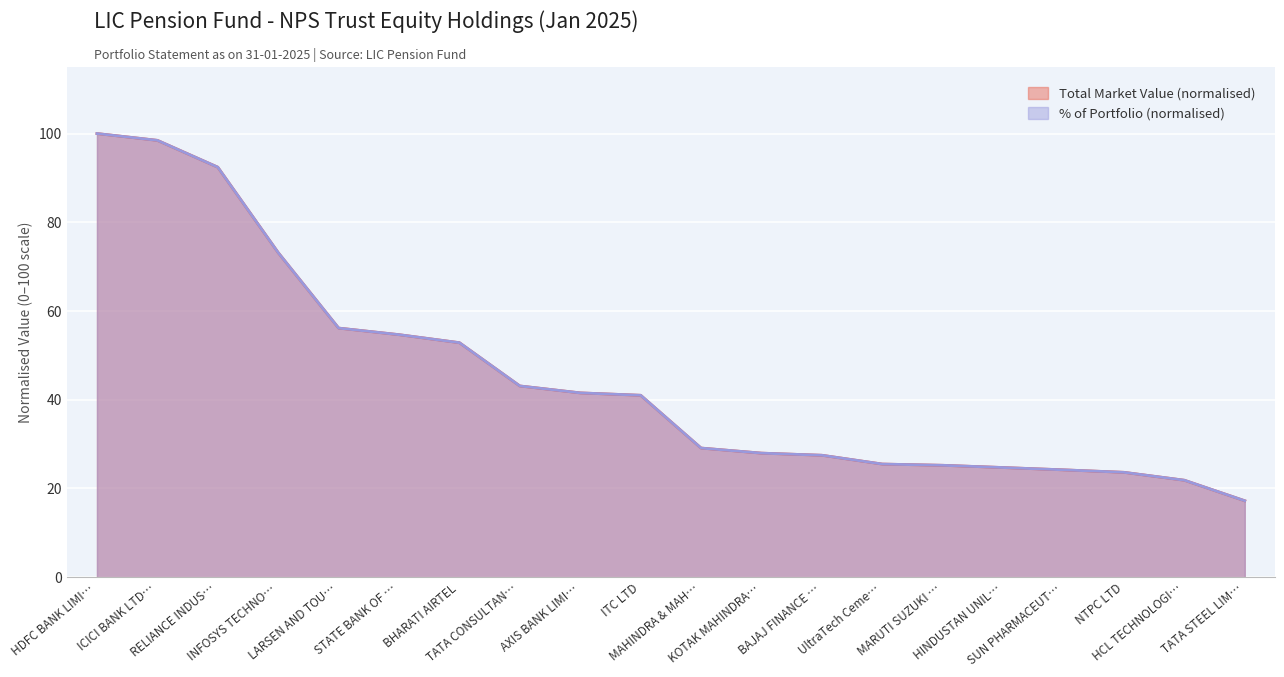

Where does the Total Market Value (Rs.) series first go above 41?

HDFC BANK LIMI…